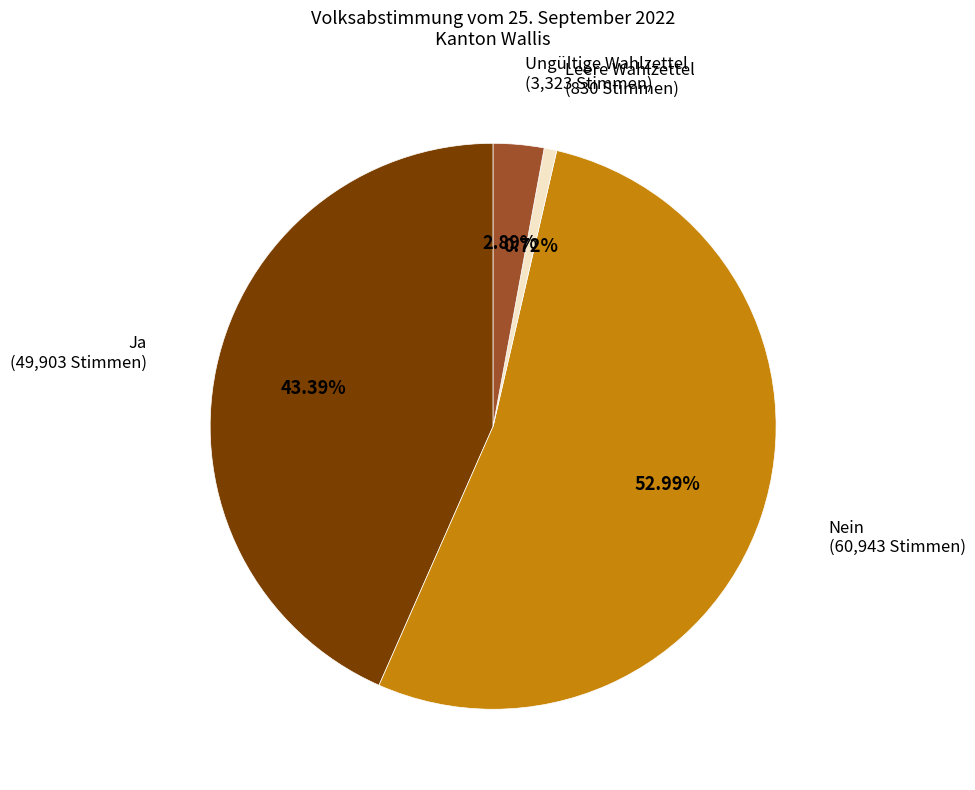

To the nearest percent, what is the difference between the Ja and Nein slice percentages?

10%